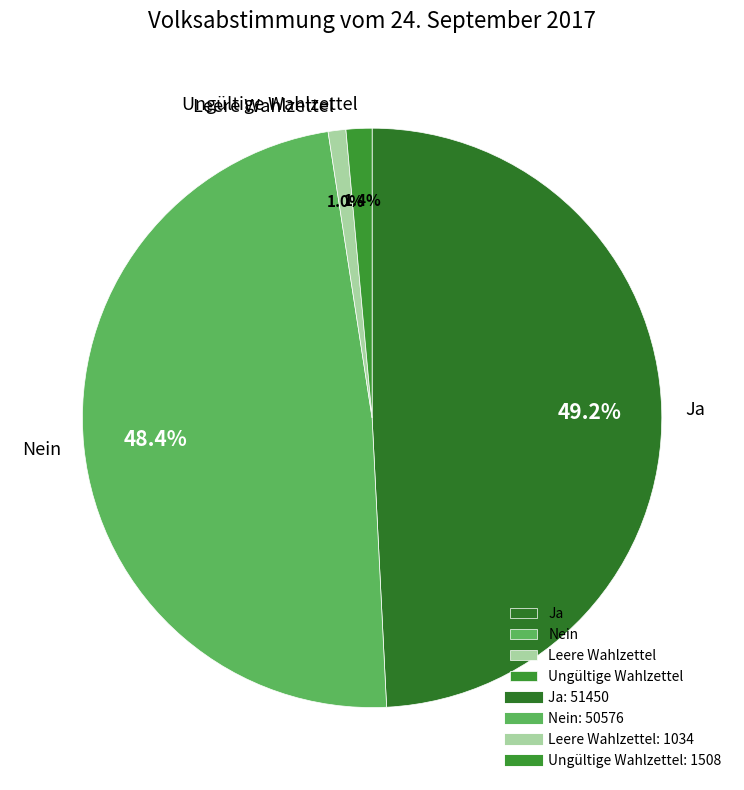

Between Ungültige Wahlzettel and Nein, which is larger?

Nein